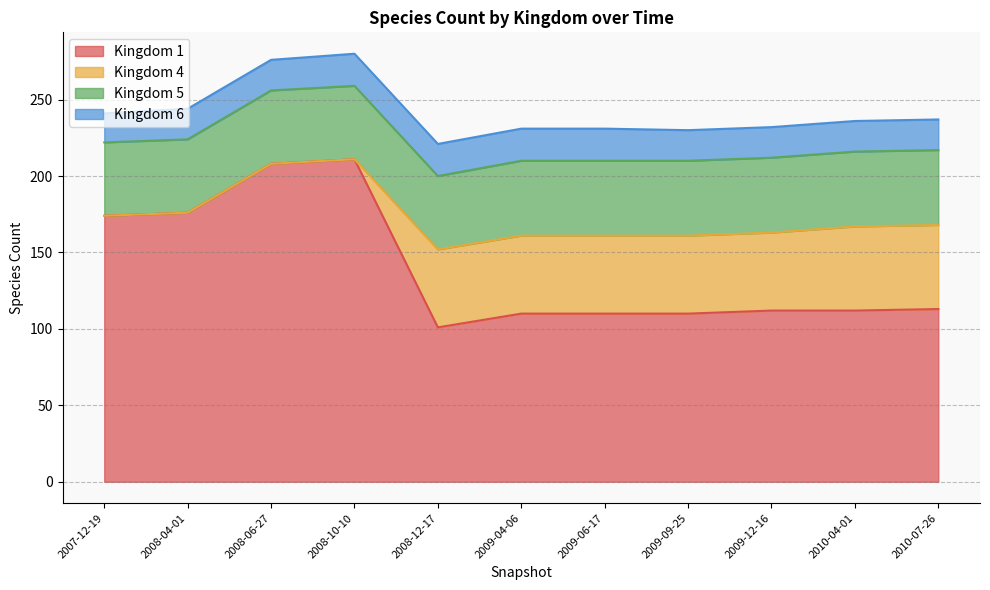

At which label does 6 reach its minimum?

2007-12-19